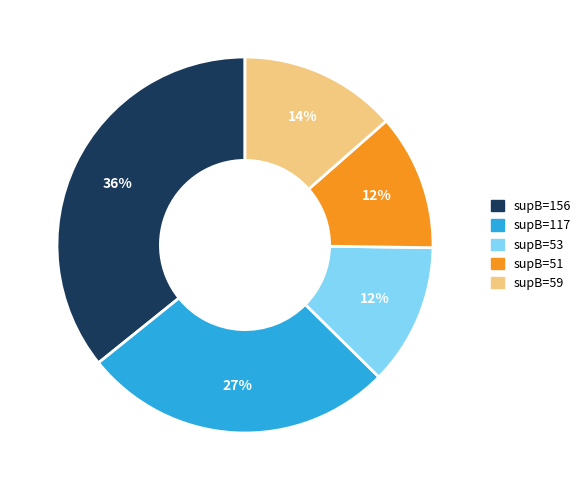

Count the number of slices in the pie.

5